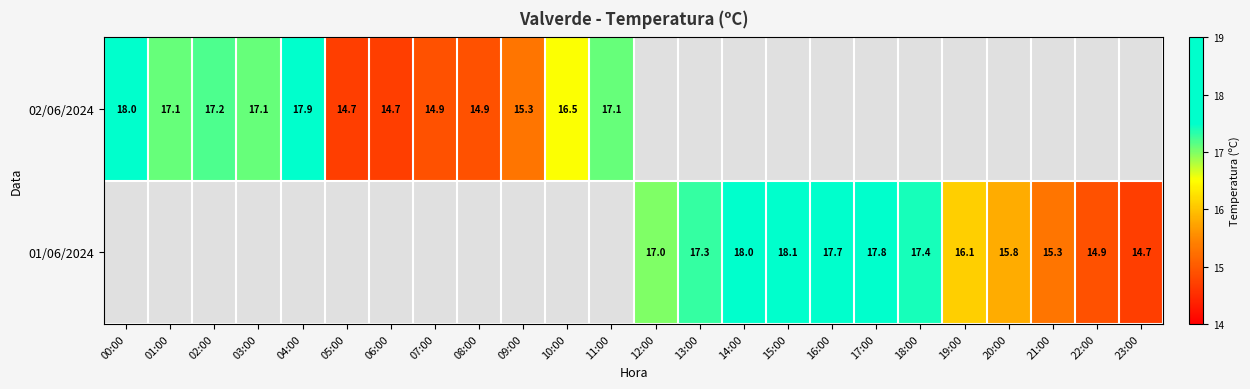

The 01/06/2024 series shows 29.2 at 18:00. True or false?

False